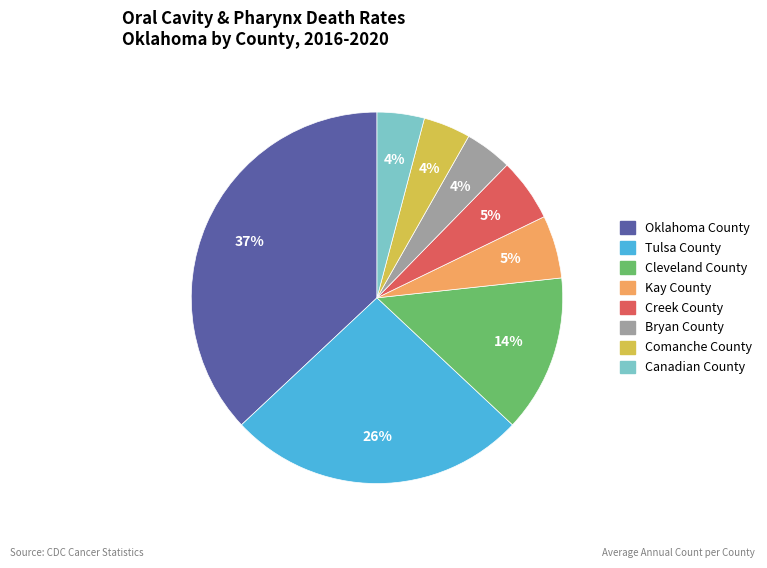

Between Tulsa County and Bryan County, which is larger?

Tulsa County